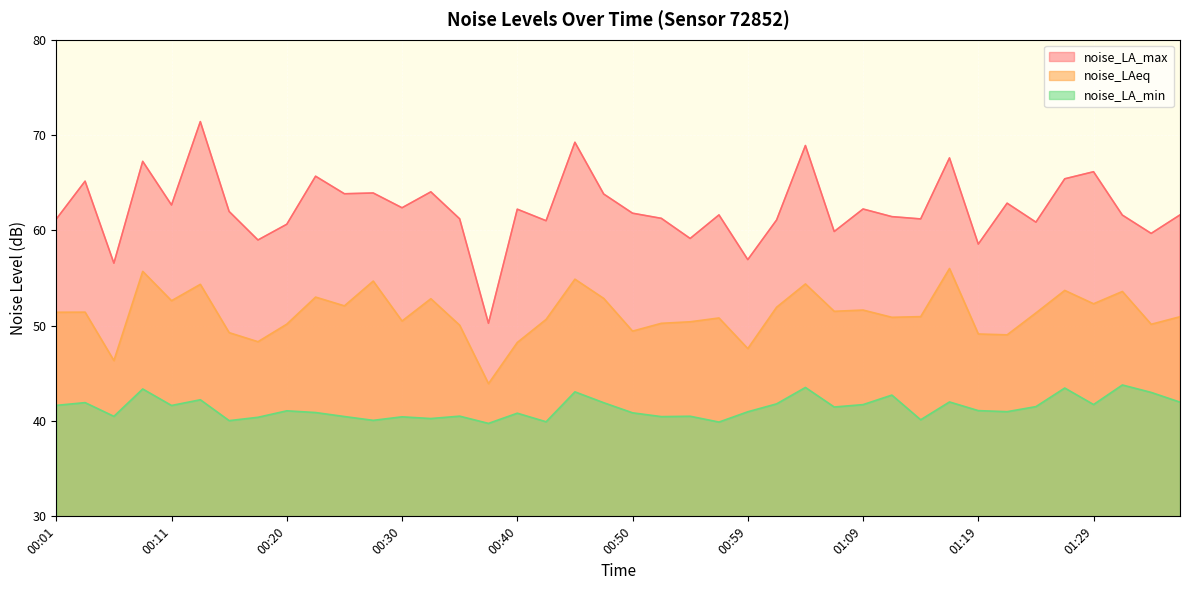

Which series changed the most between 00:32 and 01:34?

noise_LA_max